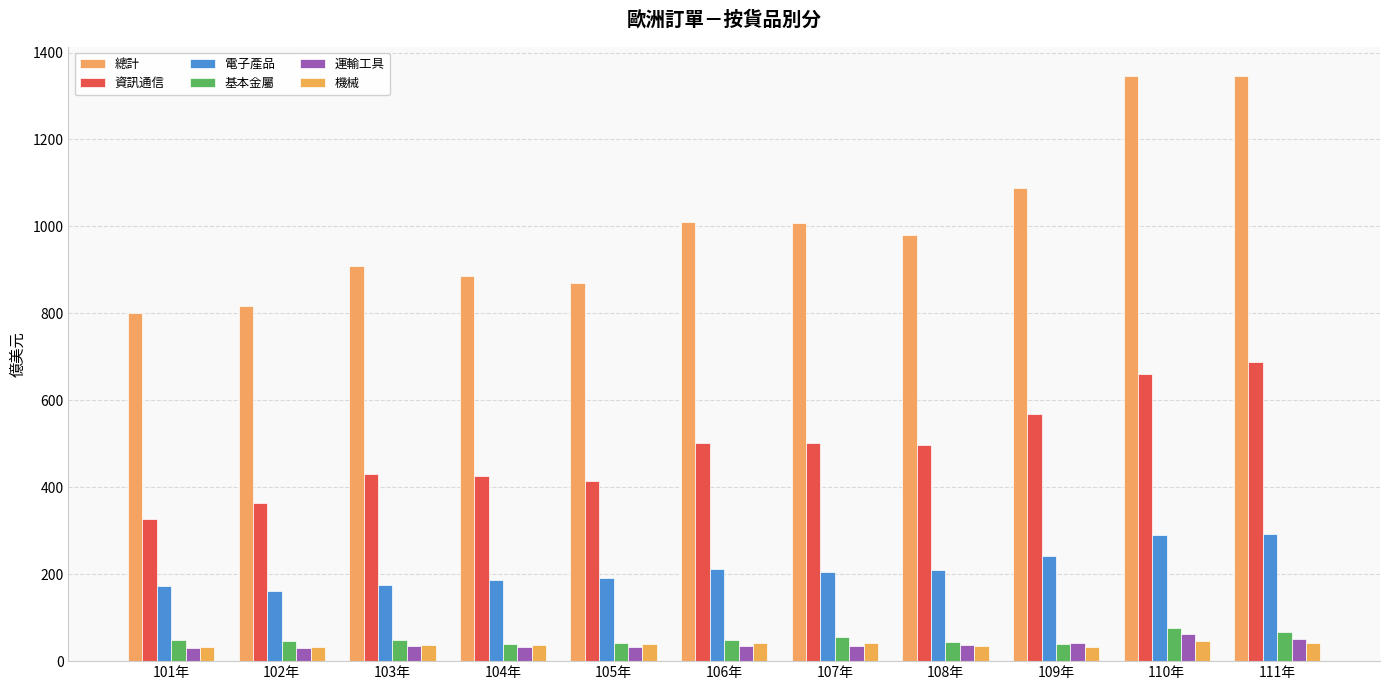

What is the maximum value for 電子產品?

292.0